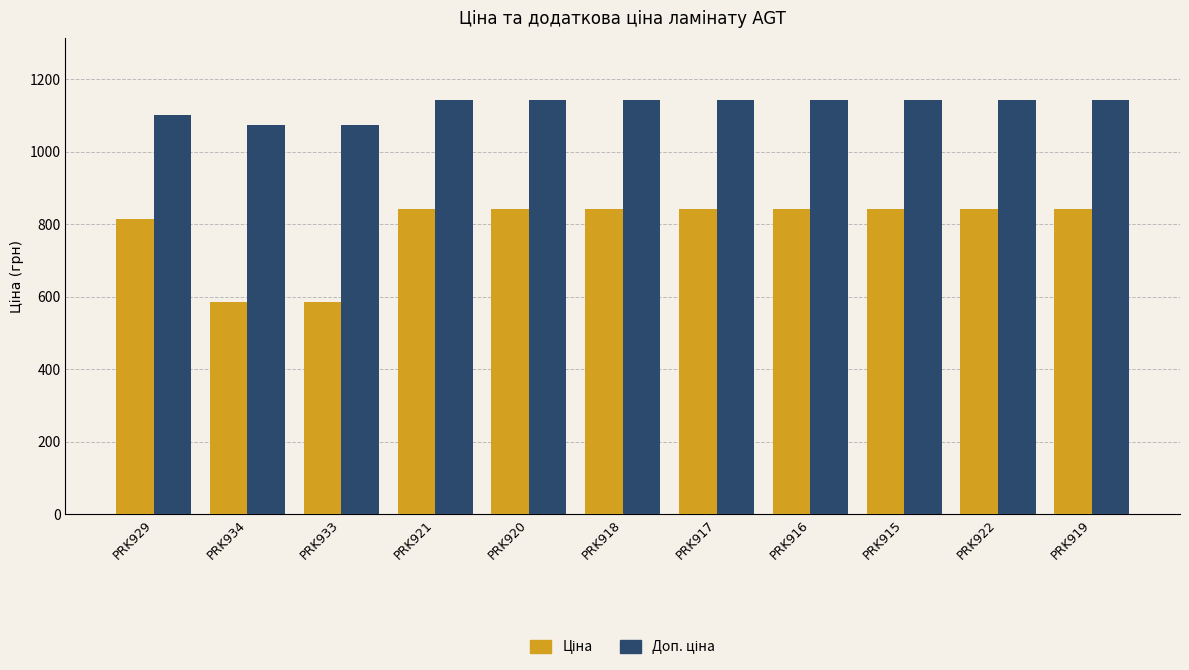

What is the spread (max minus min) of values at PRK920?

299.3